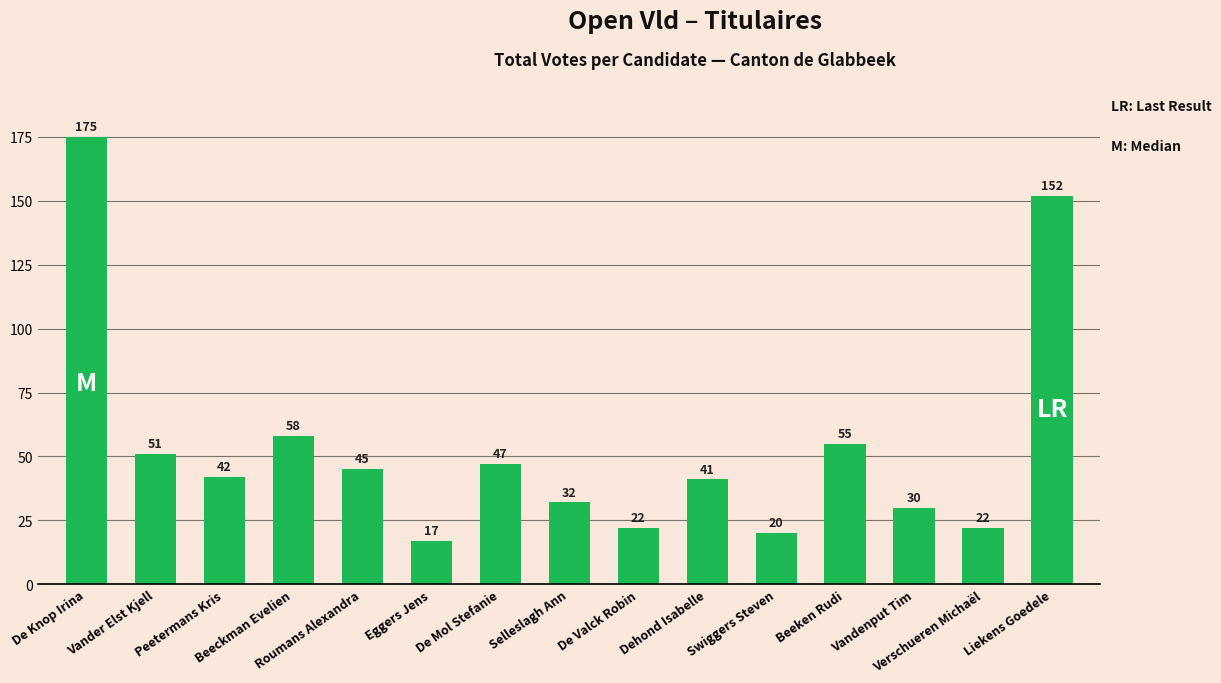

What is the minimum value shown in the chart?

17